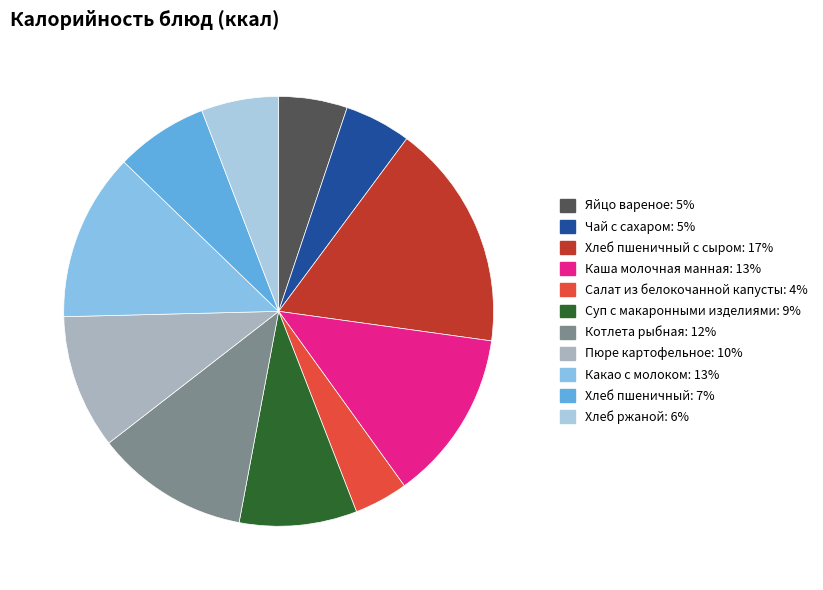

Does any single category account for the majority?

No